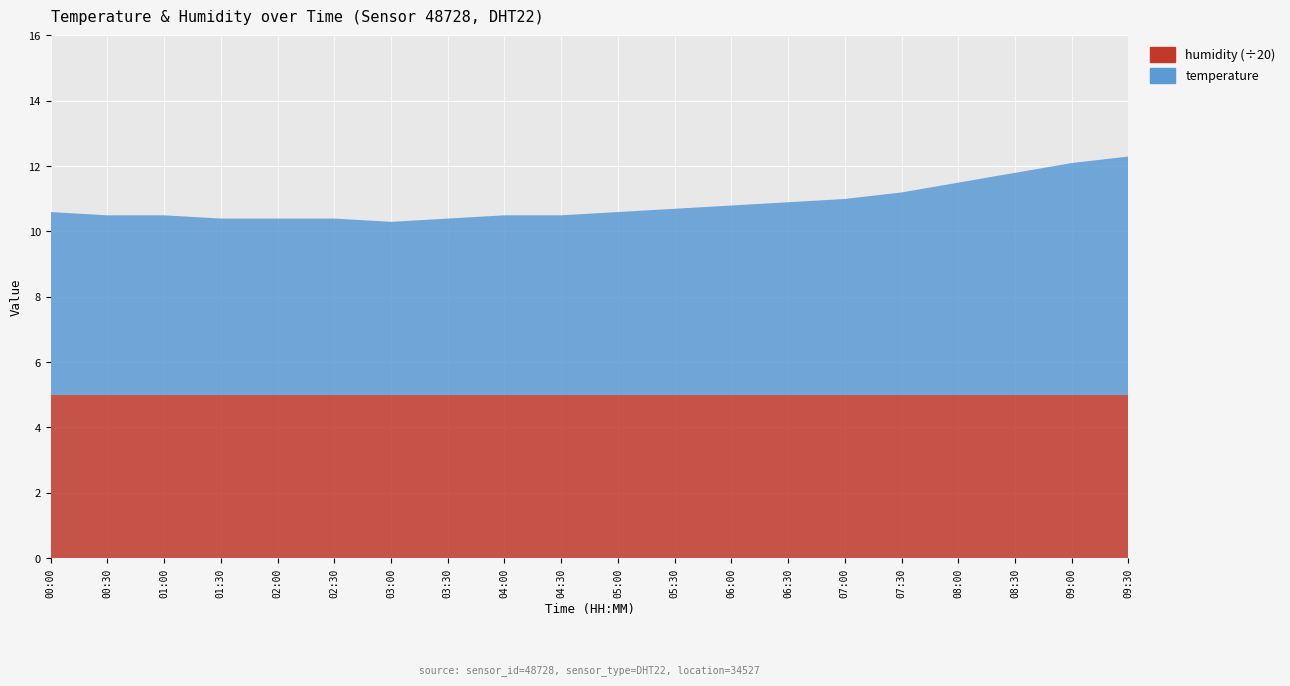

Reading left to right, transcribe all the data shown in this chart.

temperature: 00:00=5.6	00:30=5.5	01:00=5.5	01:30=5.4	02:00=5.4	02:30=5.4	03:00=5.3	03:30=5.4	04:00=5.5	04:30=5.5	05:00=5.6	05:30=5.7	06:00=5.8	06:30=5.9	07:00=6.0	07:30=6.2	08:00=6.5	08:30=6.8	09:00=7.1	09:30=7.3
humidity: 00:00=99.9	00:30=99.9	01:00=99.9	01:30=99.9	02:00=99.9	02:30=99.9	03:00=99.9	03:30=99.9	04:00=99.9	04:30=99.9	05:00=99.9	05:30=99.9	06:00=99.9	06:30=99.9	07:00=99.9	07:30=99.9	08:00=99.9	08:30=99.9	09:00=99.9	09:30=99.9